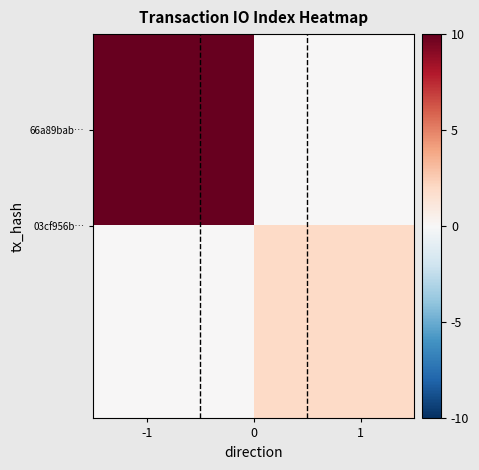

Which series has the largest total across all categories?

66a89bab…